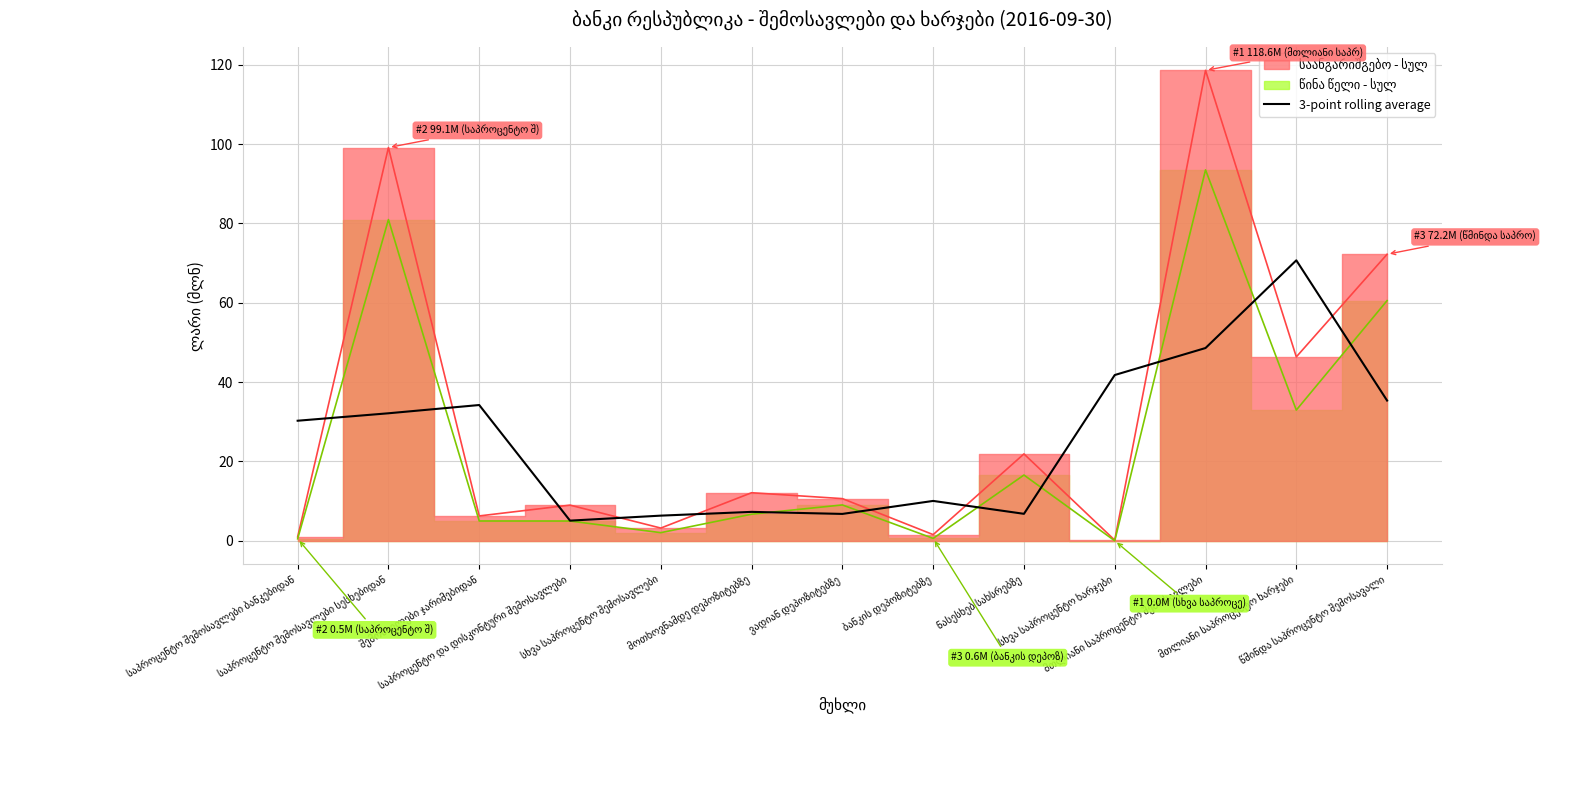

What is the maximum value for 3-point rolling average?

70.7